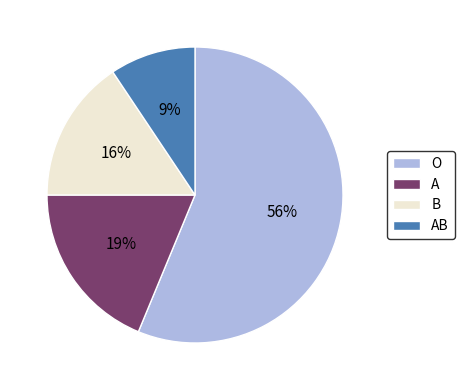

Is the sum of O and B greater than half?

Yes